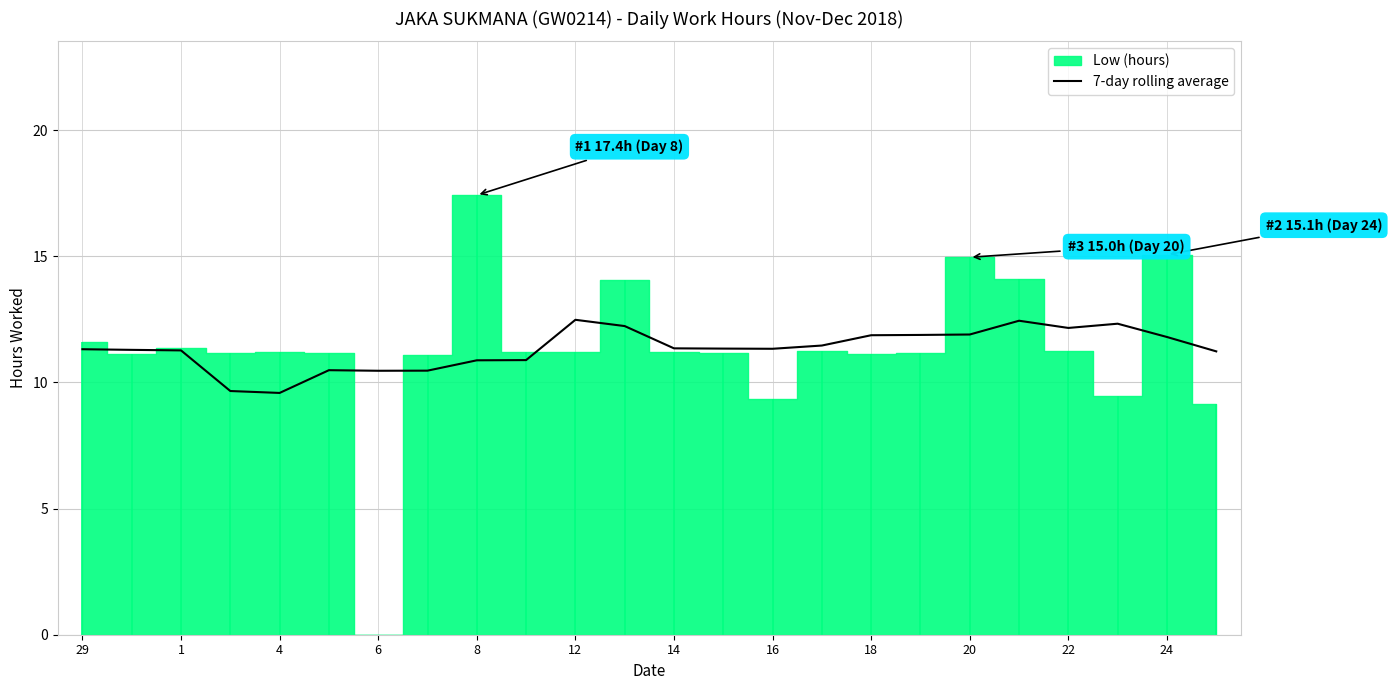

The 7-day rolling average series shows 6.4 at 6. True or false?

False